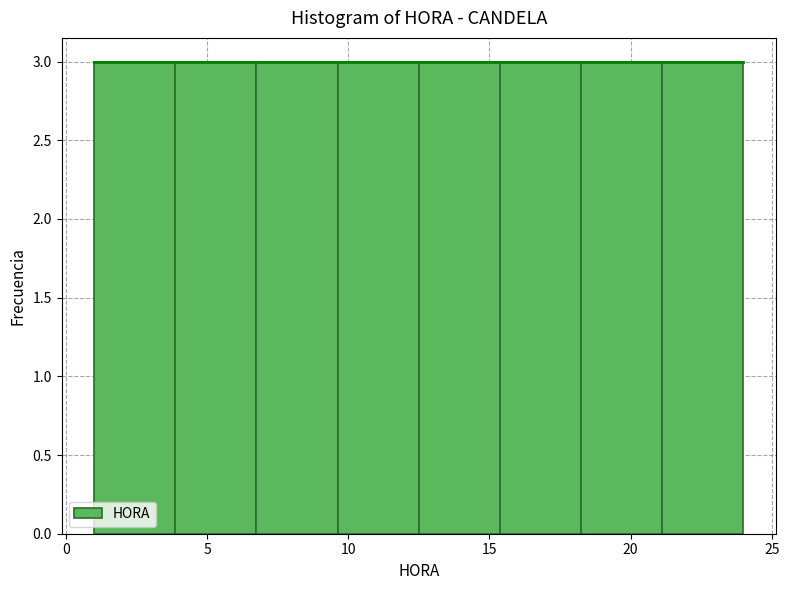

Reading left to right, list every bar in this chart as the range it spans on the x-axis followed by its height. Neither the bar edges nor the heights are printed on the chart, so give them approximately, as read against the axes.

1.0 to 4.0: 3
4.0 to 7.0: 3
7.0 to 9.5: 3
9.5 to 12.5: 3
12.5 to 15.5: 3
15.5 to 18.5: 3
18.5 to 21.0: 3
21.0 to 24.0: 3